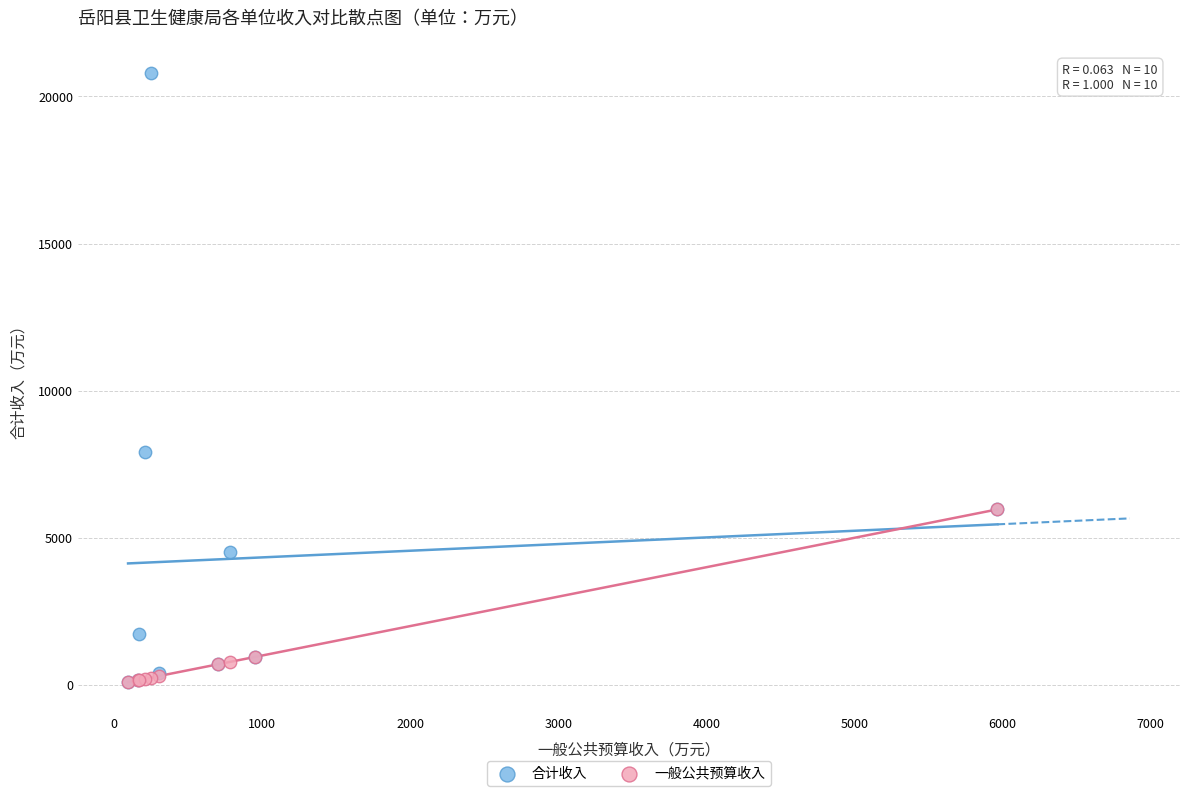

Which series has the widest spread of Y values?

合计收入